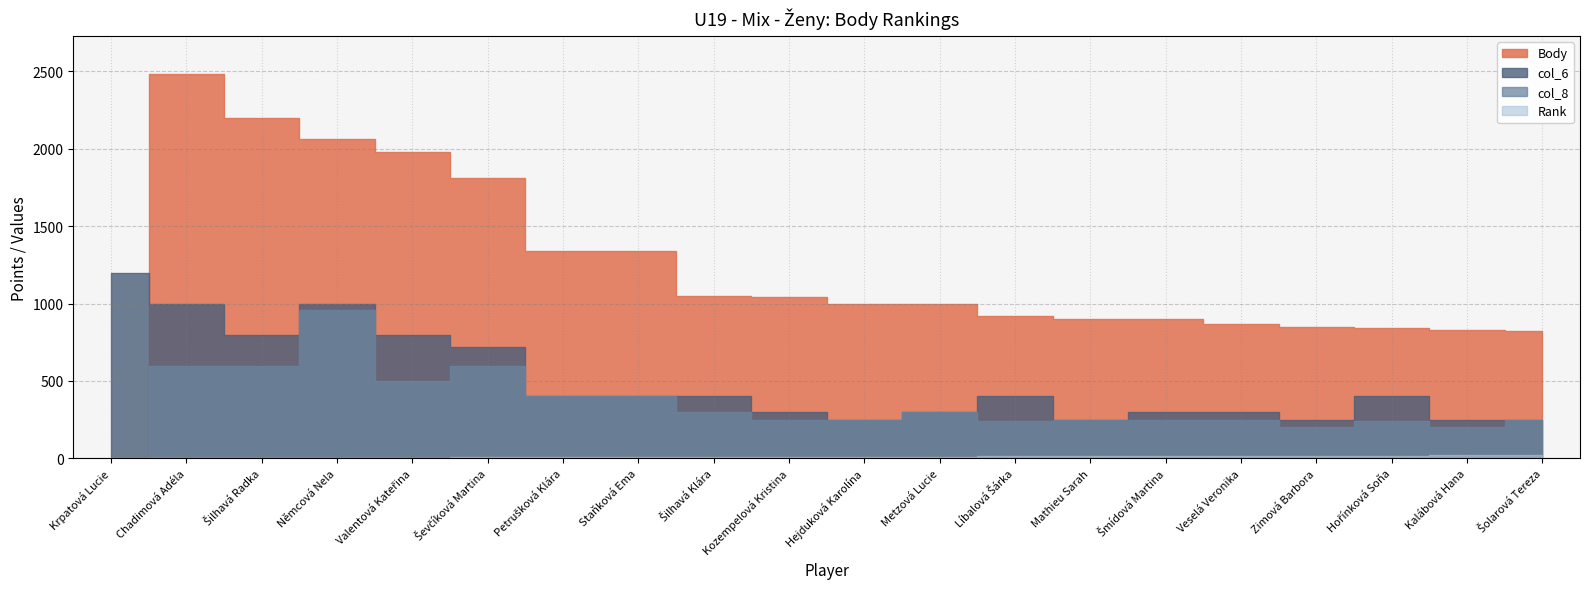

Reading right to left, transcribe all the data shown in this chart.

Rank: 20	19	18	17	16	14	14	13	11	11	10	9	7	7	6	5	4	3	2	1
Body: 820	830	840	850	870	900	900	920	1000	1000	1040	1050	1340	1340	1810	1980	2060	2200	2480	0
col_6: 250	250	400	250	300	300	250	400	300	250	300	400	400	400	720	800	1000	800	1000	1200
col_8: 250	200	240	200	250	250	250	240	300	250	250	300	400	400	600	500	960	600	600	0